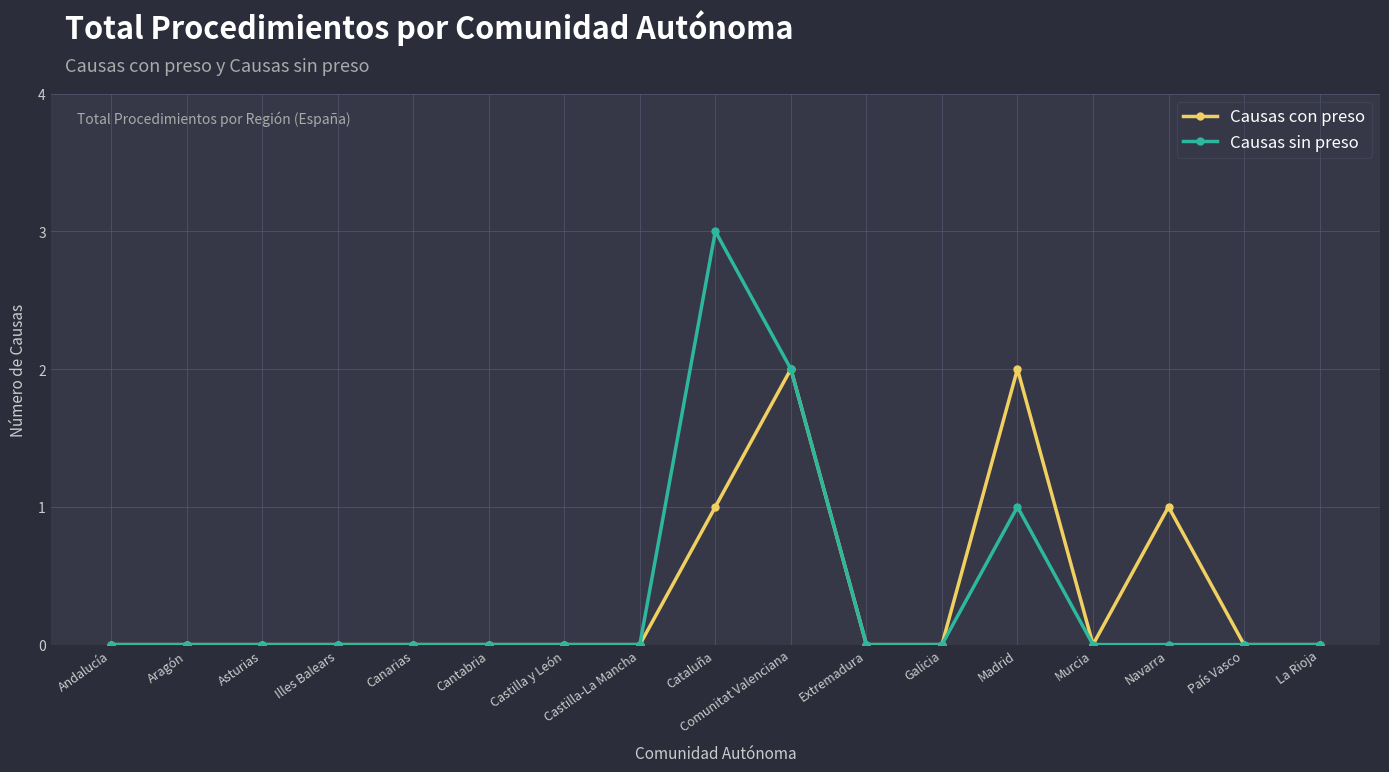

What is the label of the 4th point from the left?

Illes Balears